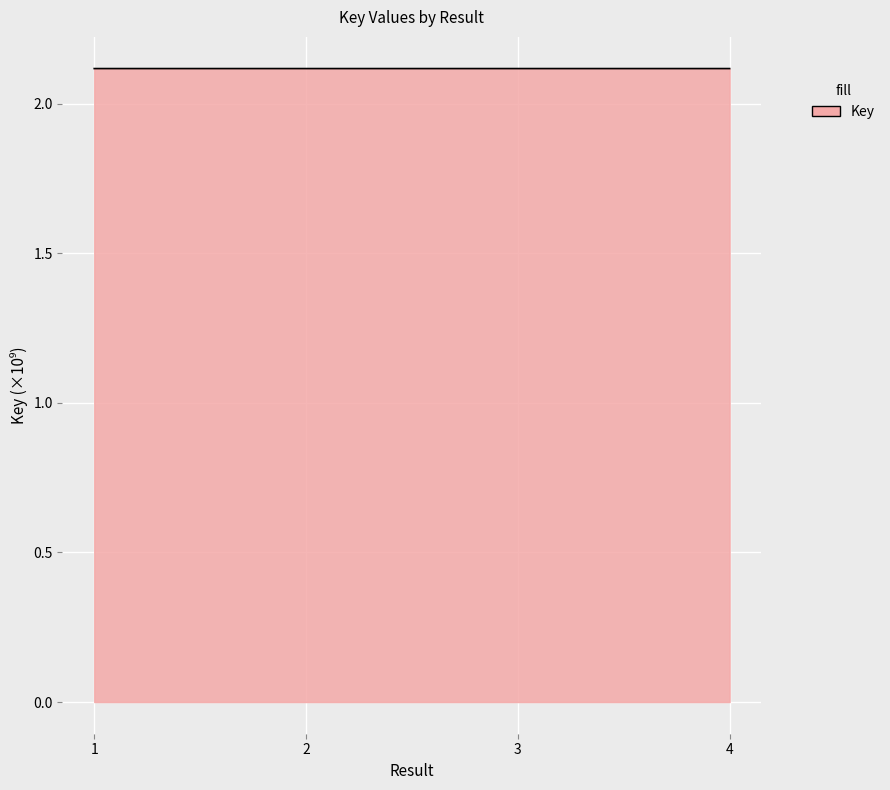

What is the average value?

2.1